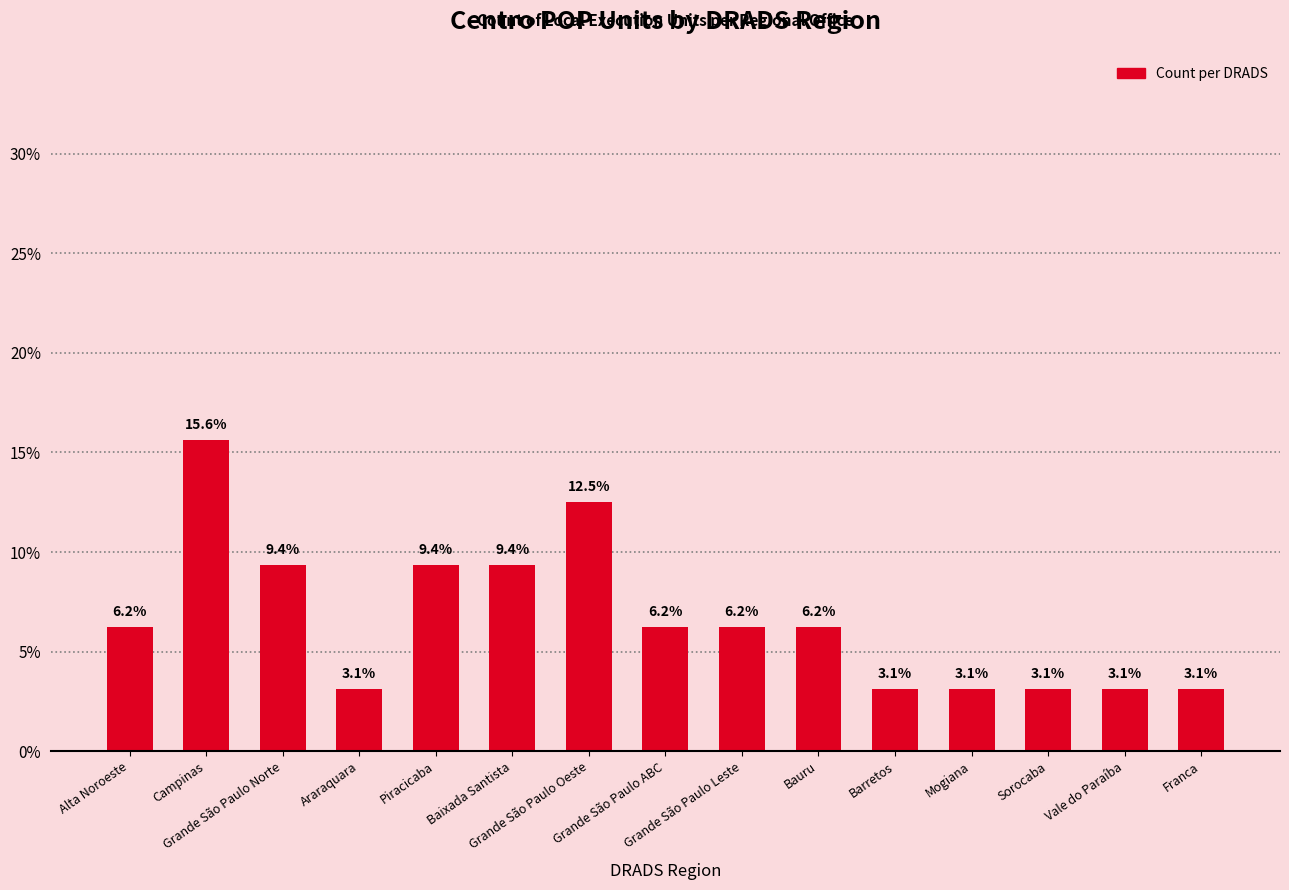

What is the sum of all values?

100.0